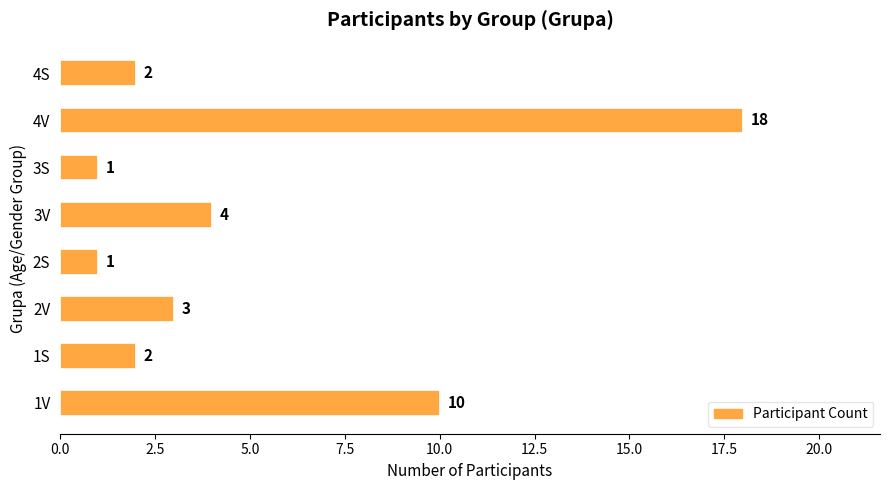

What is the greatest value displayed?

18